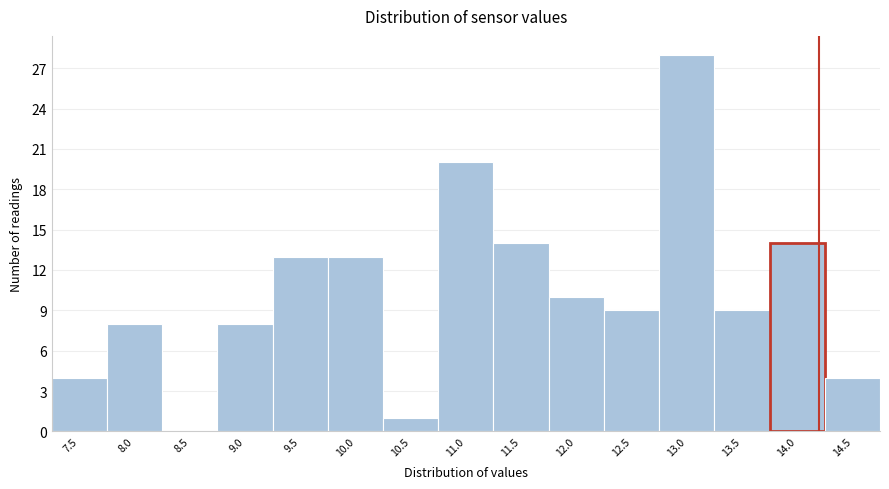

Reading left to right, list all the values displayed in this chart.

7.5=4	8.0=8	8.5=0	9.0=8	9.5=13	10.0=13	10.5=1	11.0=20	11.5=14	12.0=10	12.5=9	13.0=28	13.5=9	14.0=14	14.5=4